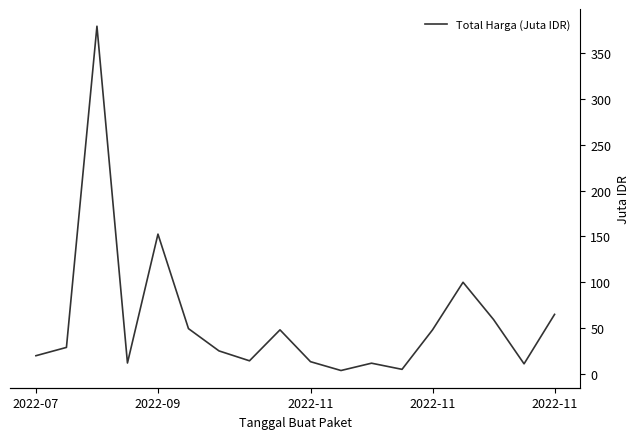

Is it true that the value at 7 is 19.3?

False